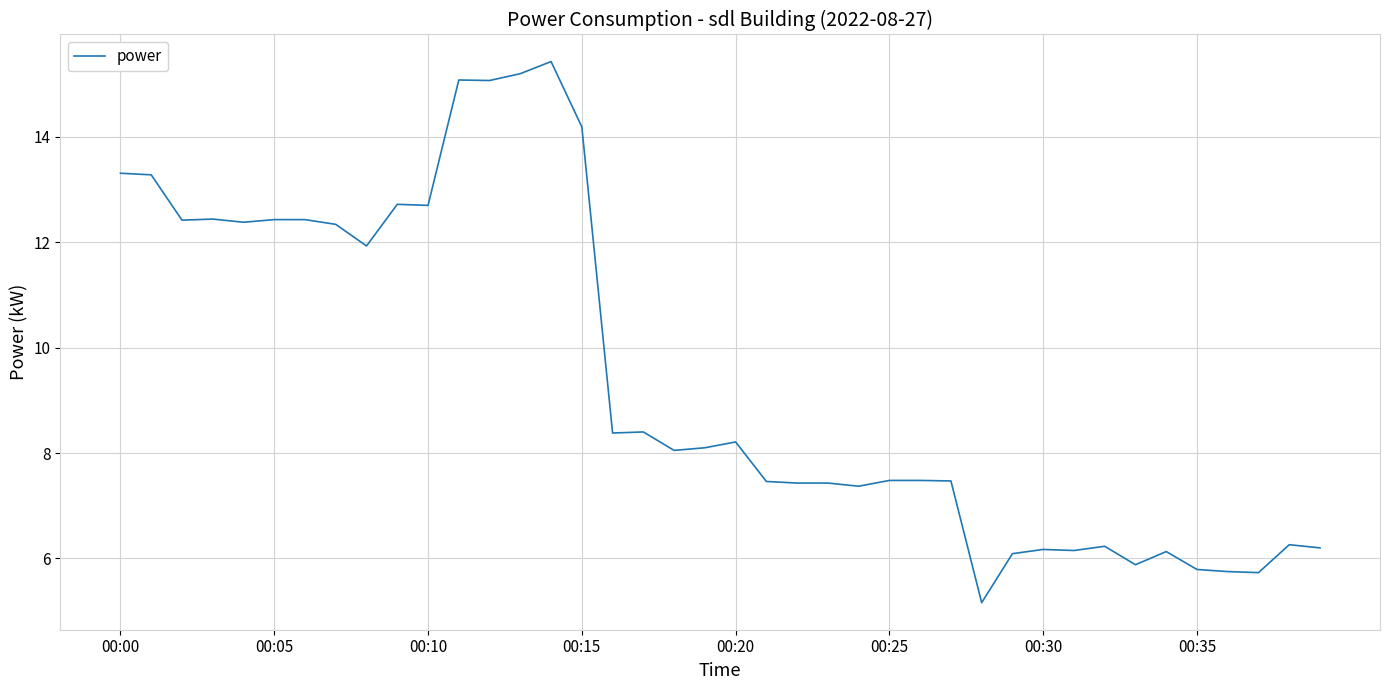

What is the greatest value displayed?

15.4